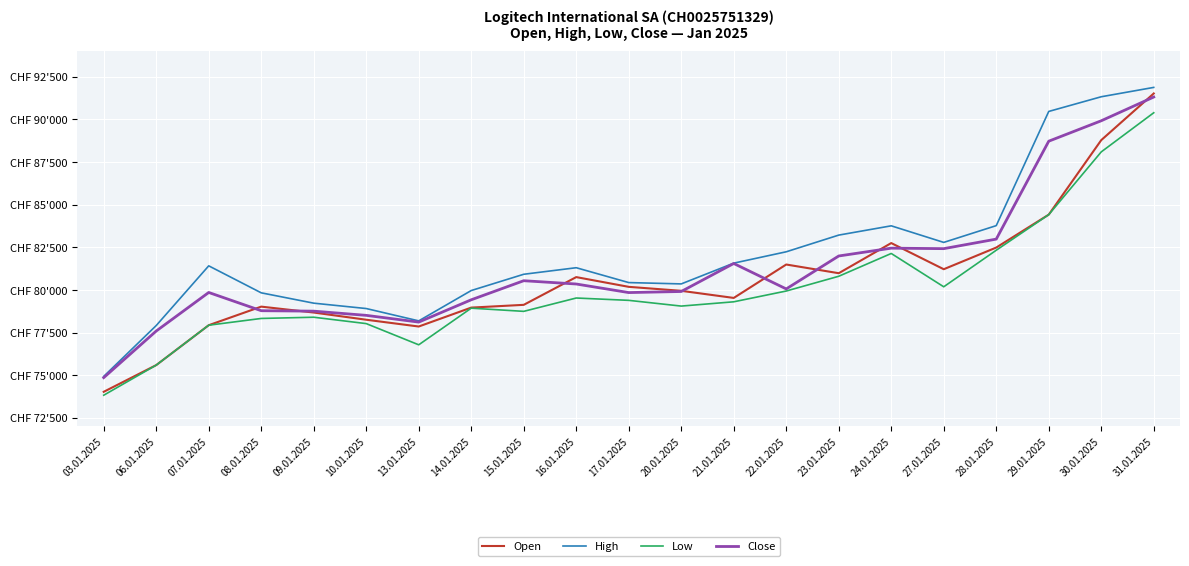

What is the maximum value for Low?

90390